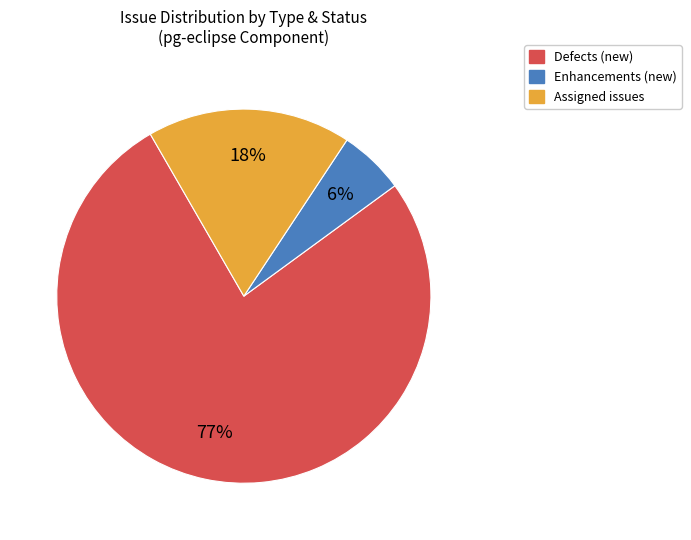

What percentage is the Enhancements (new) slice, to the nearest percent?

6%